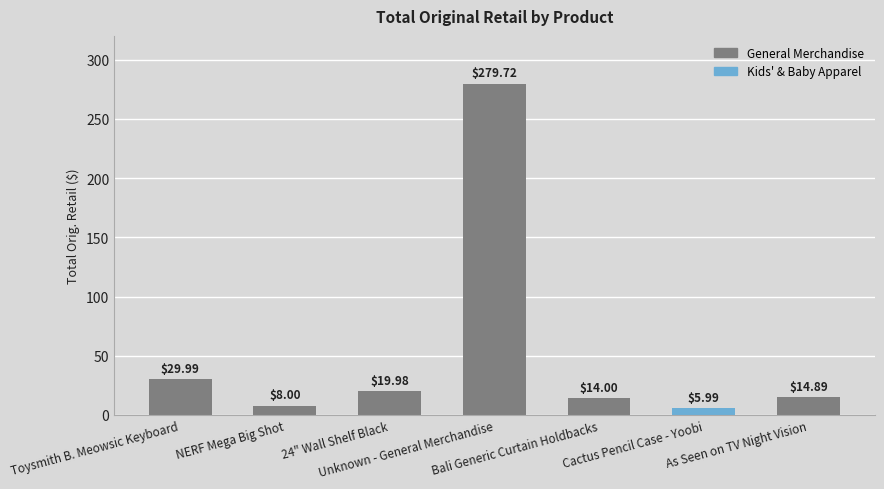

List the labels in order of value, smallest first.

Cactus Pencil Case - Yoobi, NERF Mega Big Shot, Bali Generic Curtain Holdbacks, As Seen on TV Night Vision, 24" Wall Shelf Black, Toysmith B. Meowsic Keyboard, Unknown - General Merchandise